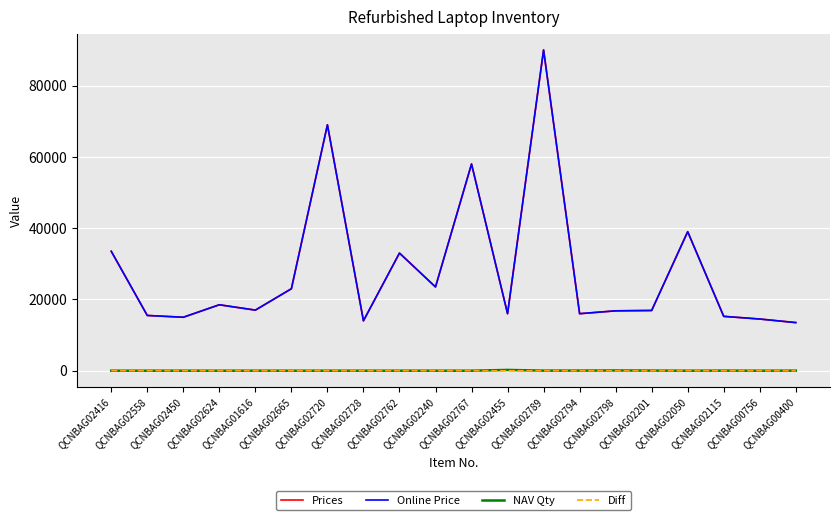

What is the spread (max minus min) of values at QCNBAG02794?

15997.0